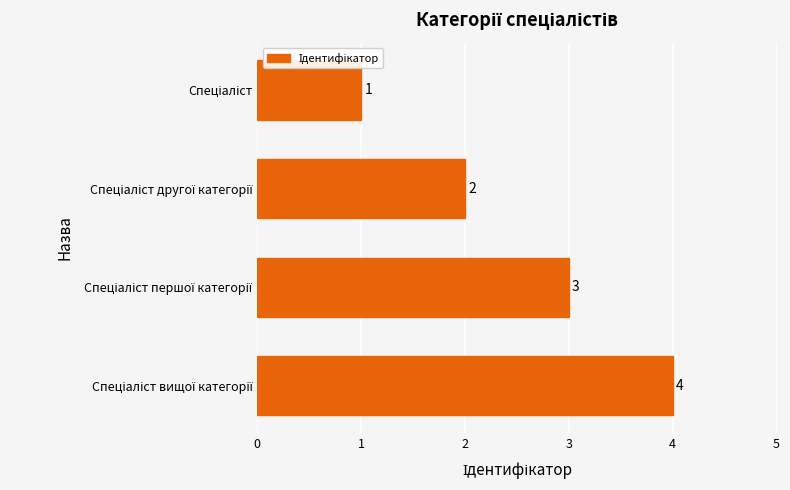

Are the bars horizontal?

Yes